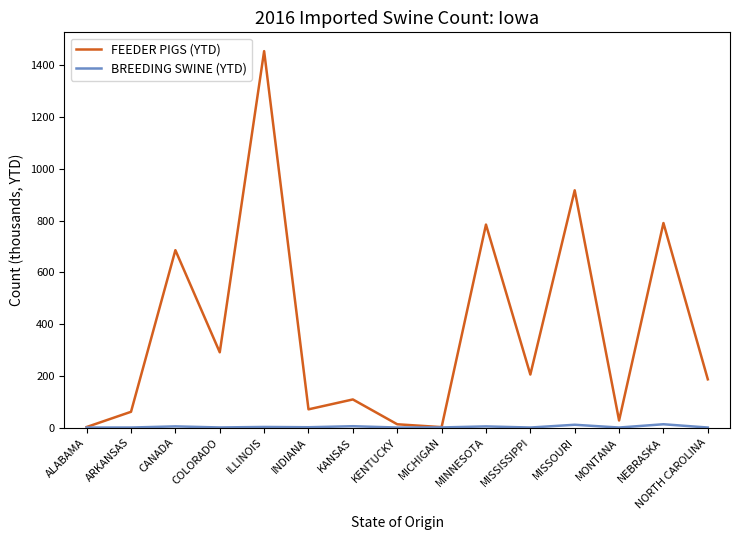

Which series has the largest range (max minus min)?

FEEDER PIGS (YTD)